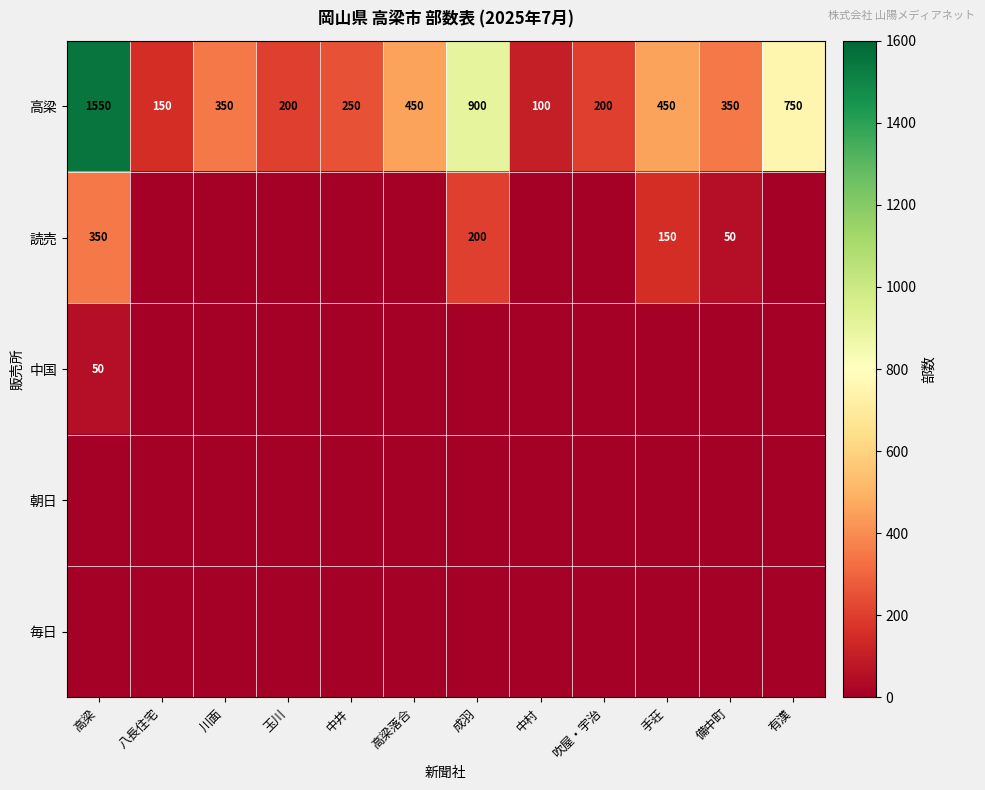

At which category does the chart reach its peak across all series?

高梁